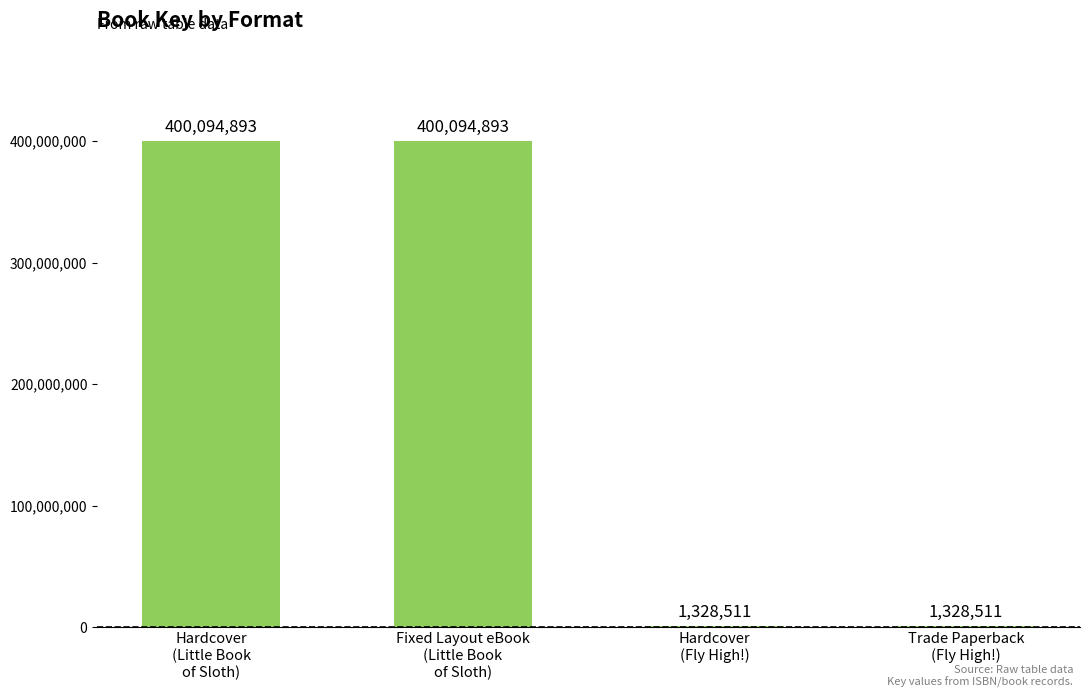

Is it true that the value at Hardcover
(Fly High!) is 1328511?

True